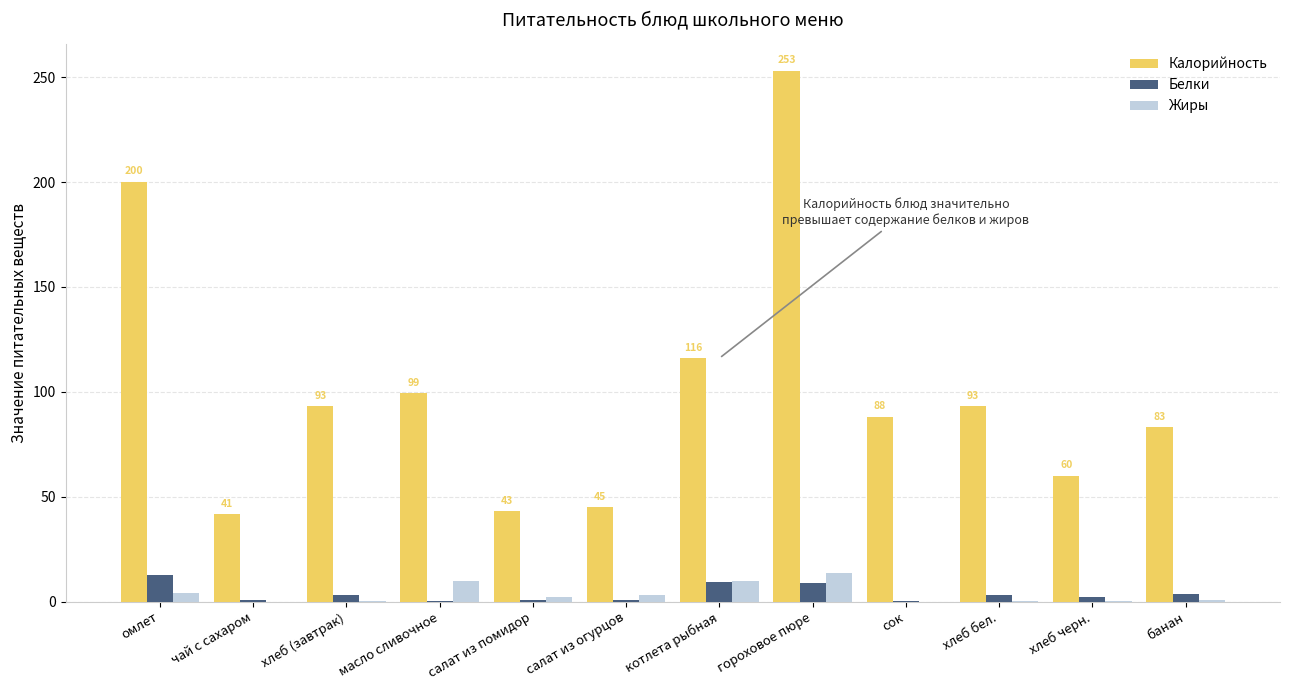

Does the chart contain stacked bars?

No